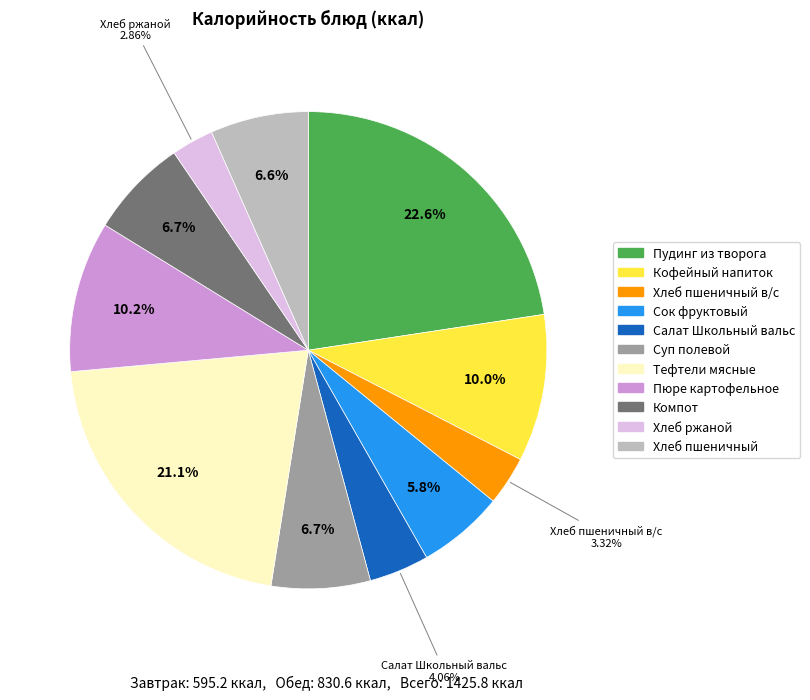

Does any single category account for the majority?

No